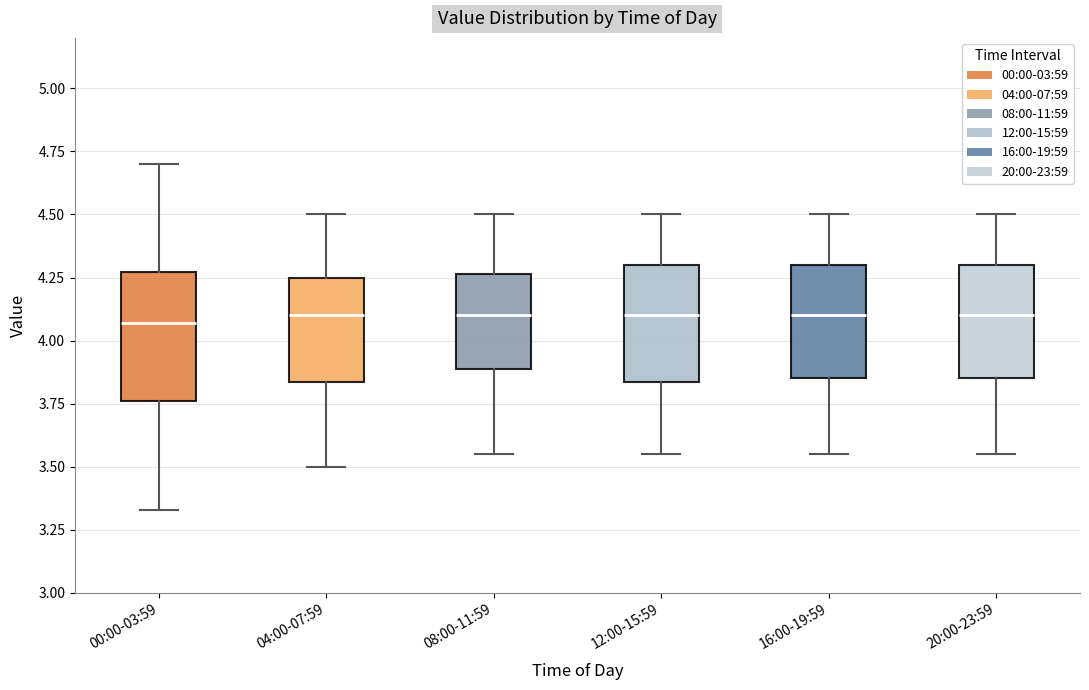

Reading left to right, read every box against the y-axis: the position of its median line, the range the box covers, and the ends of its whiskers. The values are not printed on the chart, so give them approximately, as read against the axis.

00:00-03:59: median 4.05, box 3.75 to 4.25, whiskers 3.35 to 4.70
04:00-07:59: median 4.10, box 3.85 to 4.25, whiskers 3.50 to 4.50
08:00-11:59: median 4.10, box 3.90 to 4.25, whiskers 3.55 to 4.50
12:00-15:59: median 4.10, box 3.85 to 4.30, whiskers 3.55 to 4.50
16:00-19:59: median 4.10, box 3.85 to 4.30, whiskers 3.55 to 4.50
20:00-23:59: median 4.10, box 3.85 to 4.30, whiskers 3.55 to 4.50